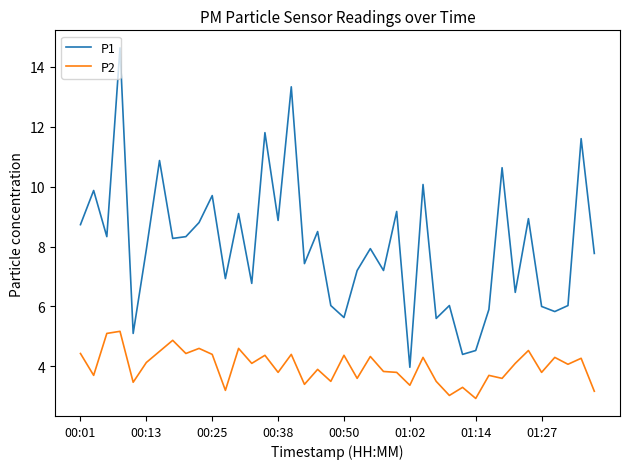

What is the maximum value shown in the chart?

14.6